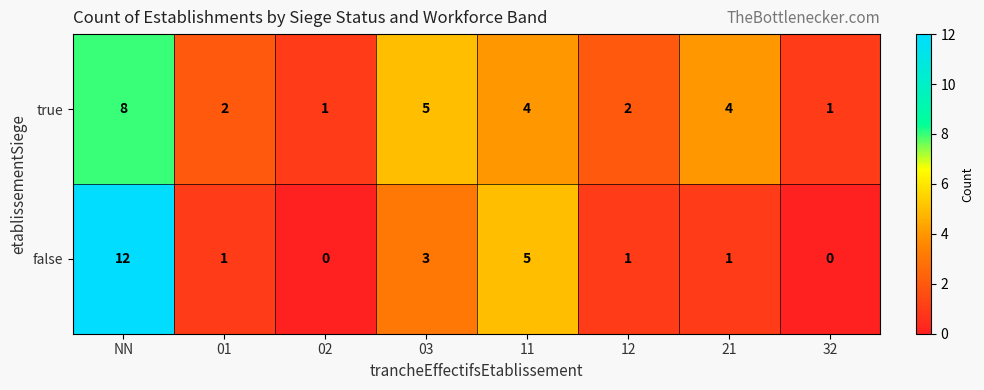

Reading right to left, extract all data points from this chart.

true: 32=1	21=4	12=2	11=4	03=5	02=1	01=2	NN=8
false: 32=0	21=1	12=1	11=5	03=3	02=0	01=1	NN=12